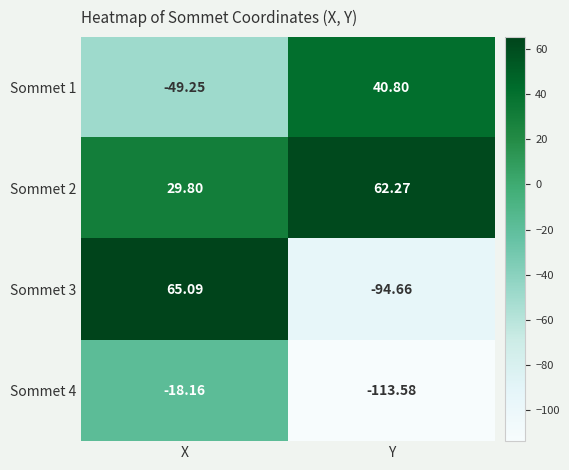

What is the total value across all series at Y?

-105.2